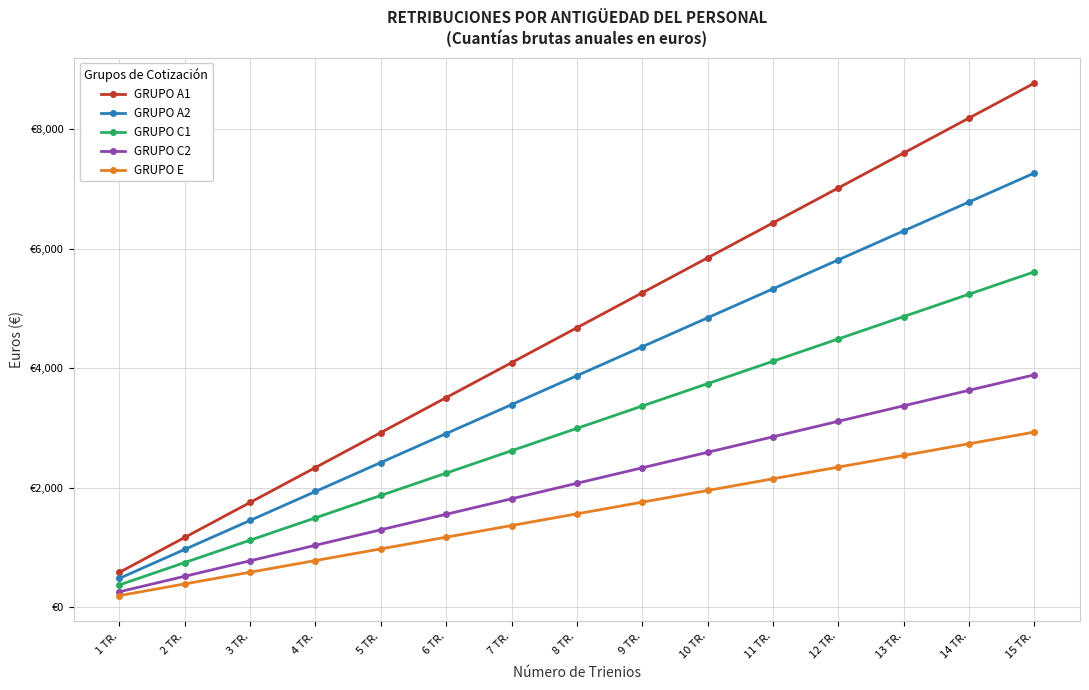

What is the difference between the highest and lowest values at 15 TR.?

5837.9